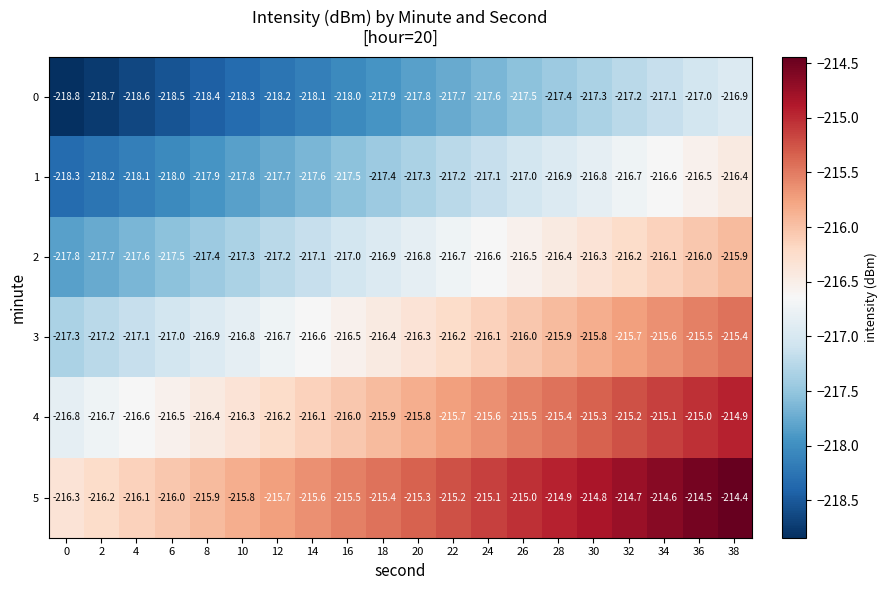

At which category does the chart reach its peak across all series?

38